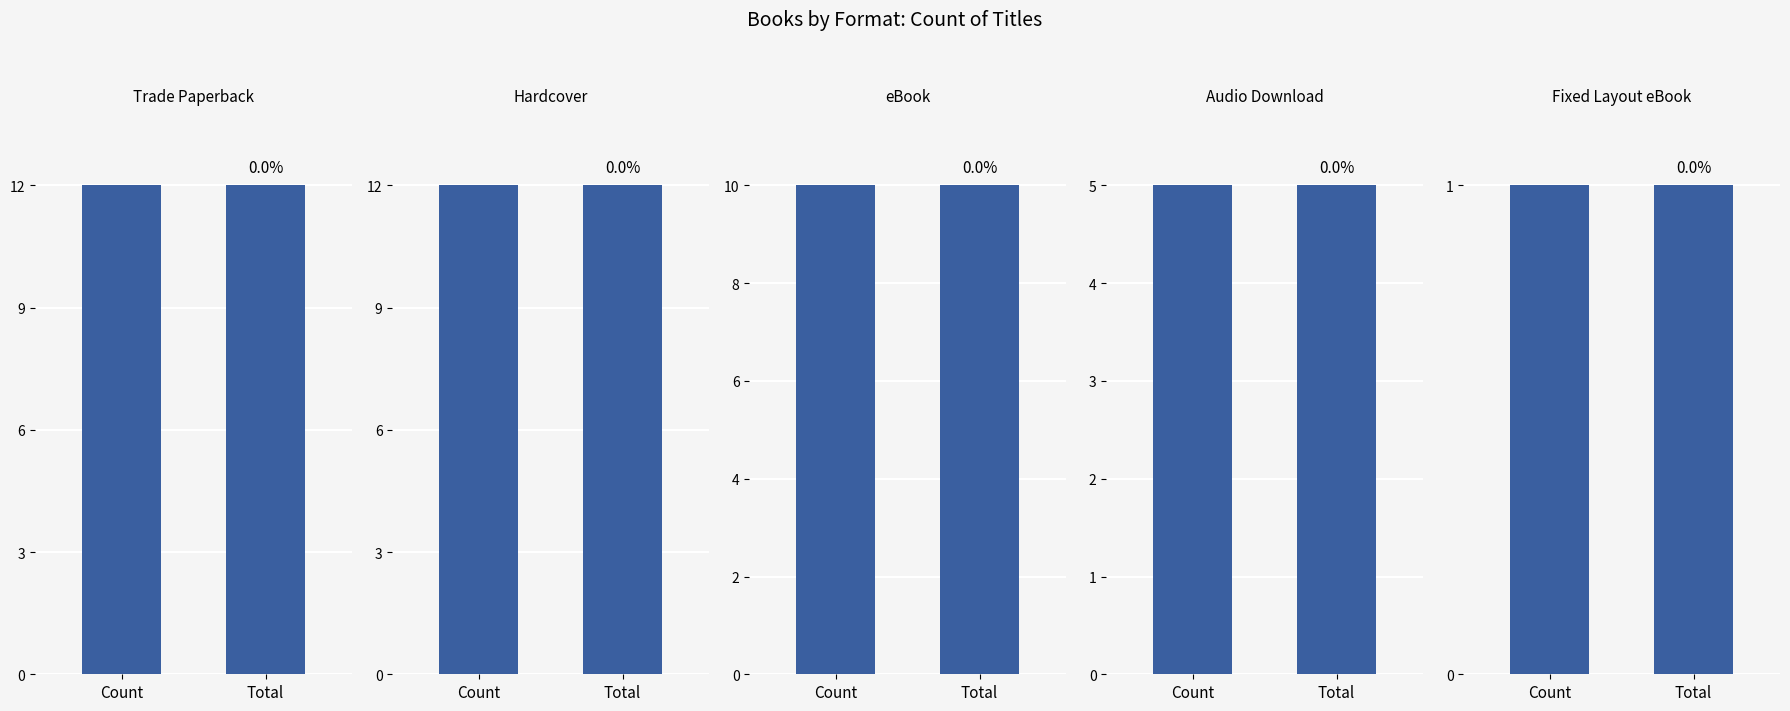

Which series has the largest total across all categories?

Trade Paperback